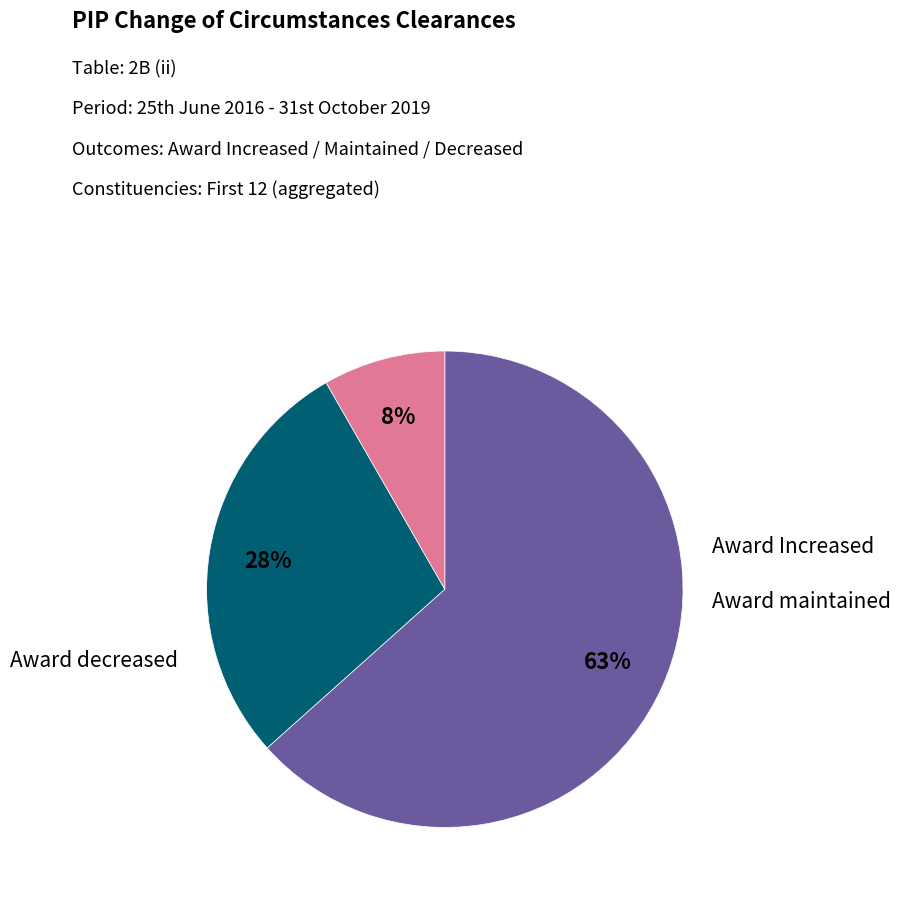

Does any single category account for the majority?

Yes